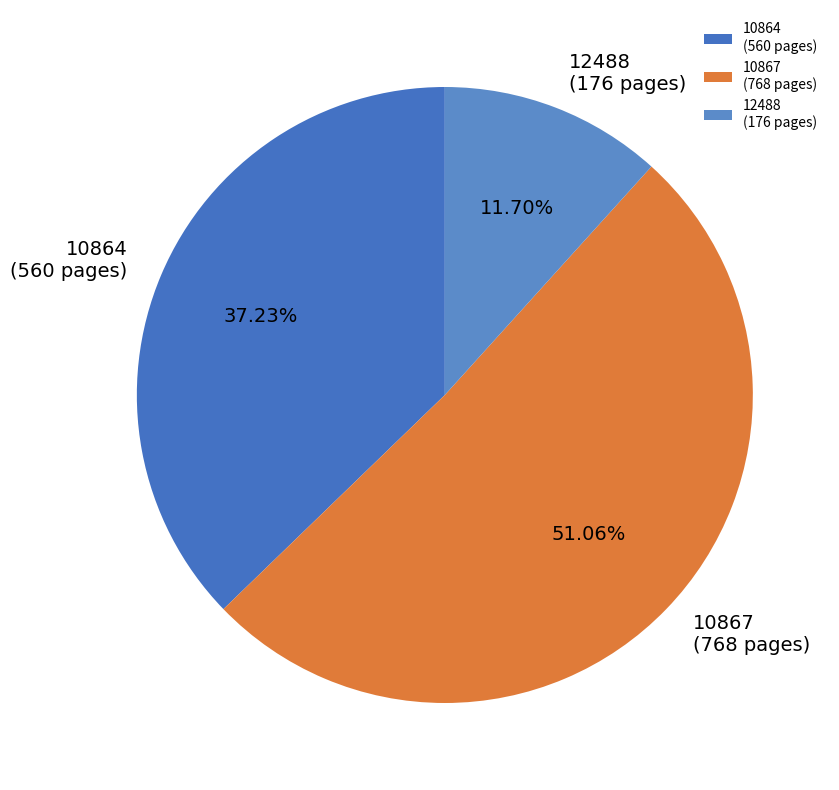

To the nearest percent, what percentage of the pie is 12488?

12%